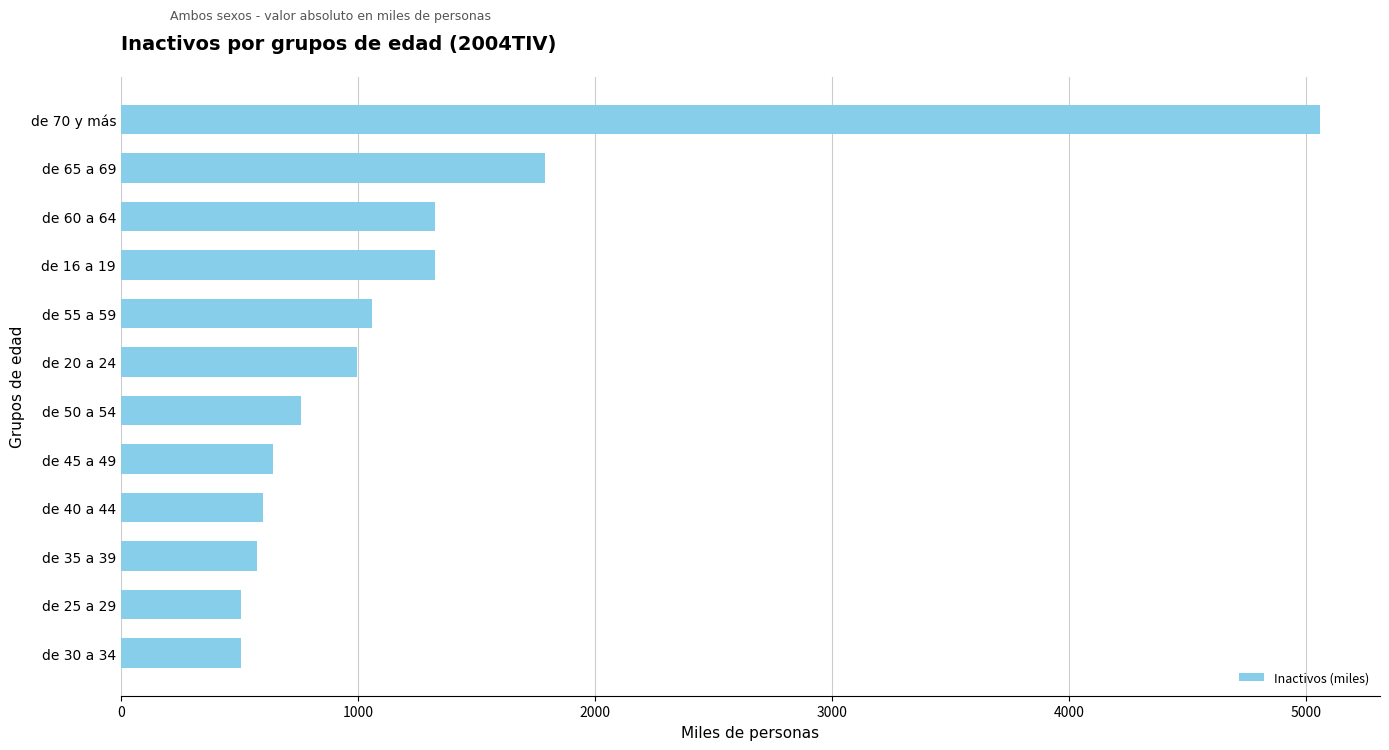

At which label is the value closest to 2782?

de 65 a 69